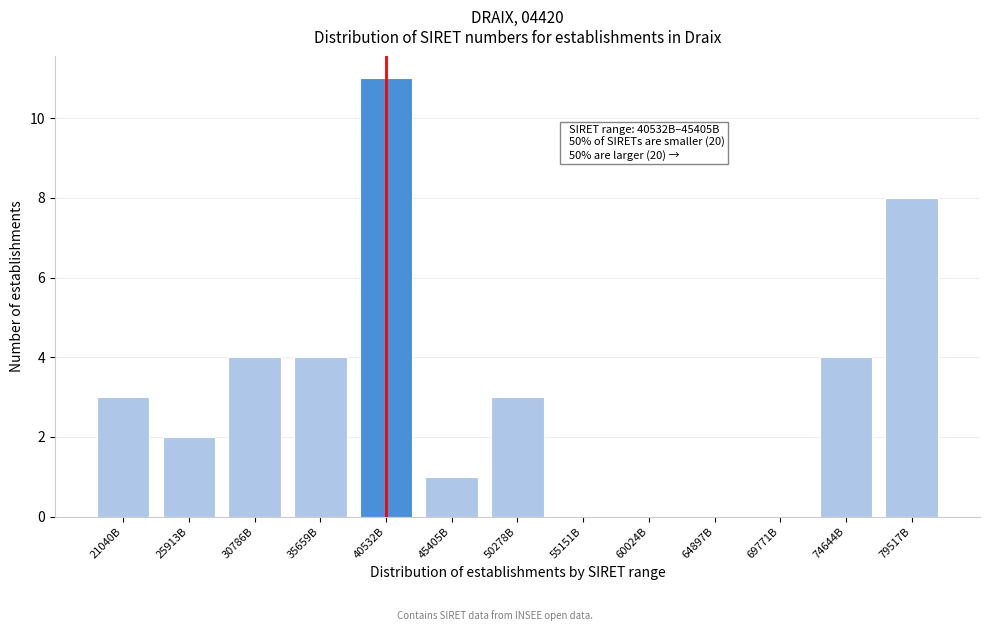

Reading left to right, transcribe all the data shown in this chart.

21040B=3	25913B=2	30786B=4	35659B=4	40532B=11	45405B=1	50278B=3	55151B=0	60024B=0	64897B=0	69771B=0	74644B=4	79517B=8